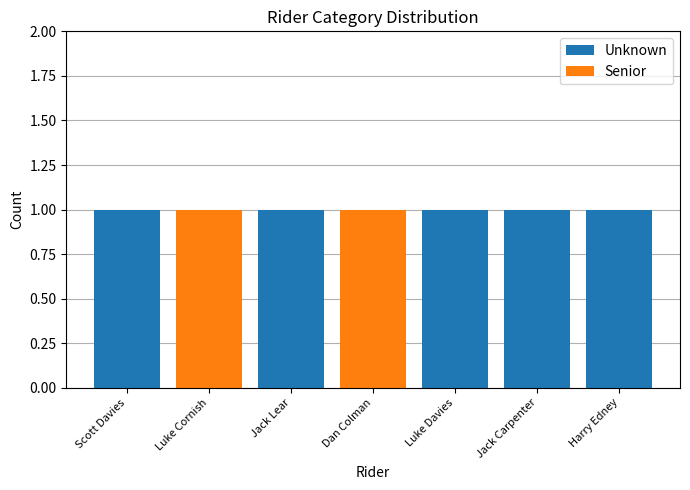

Does the chart contain stacked bars?

Yes